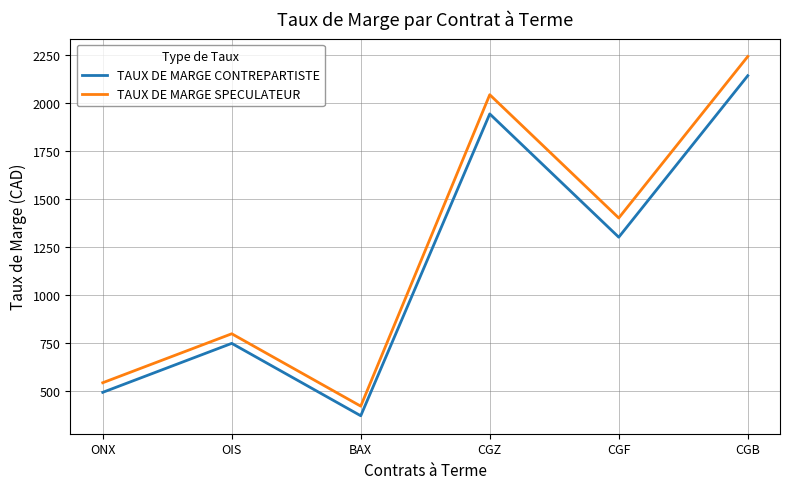

What is the spread (max minus min) of values at CGZ?

100